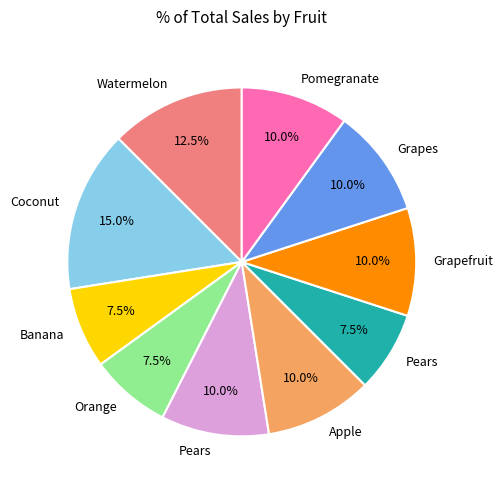

Is there any slice that represents more than half of the pie?

No